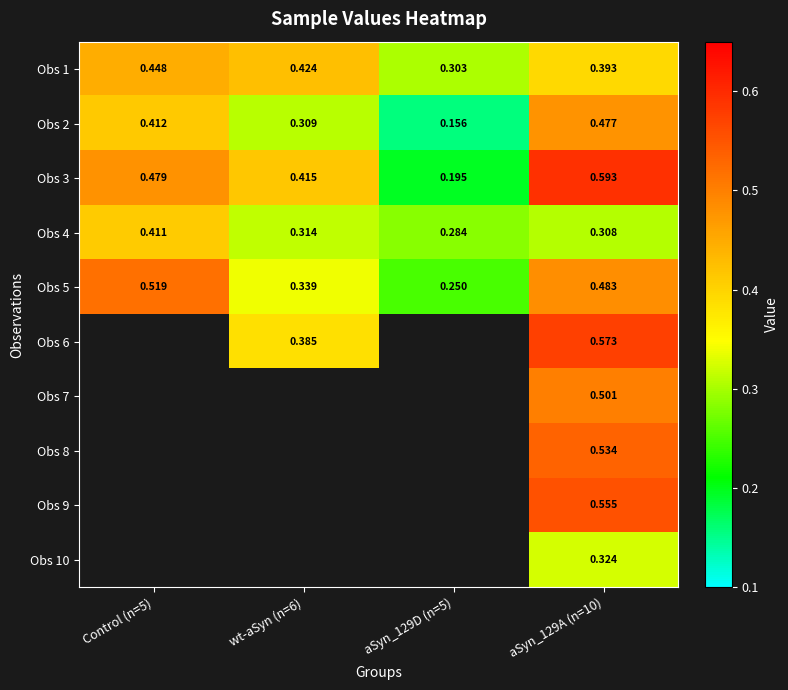

At which category is the sum across all series the highest?

aSyn_129A (n=10)